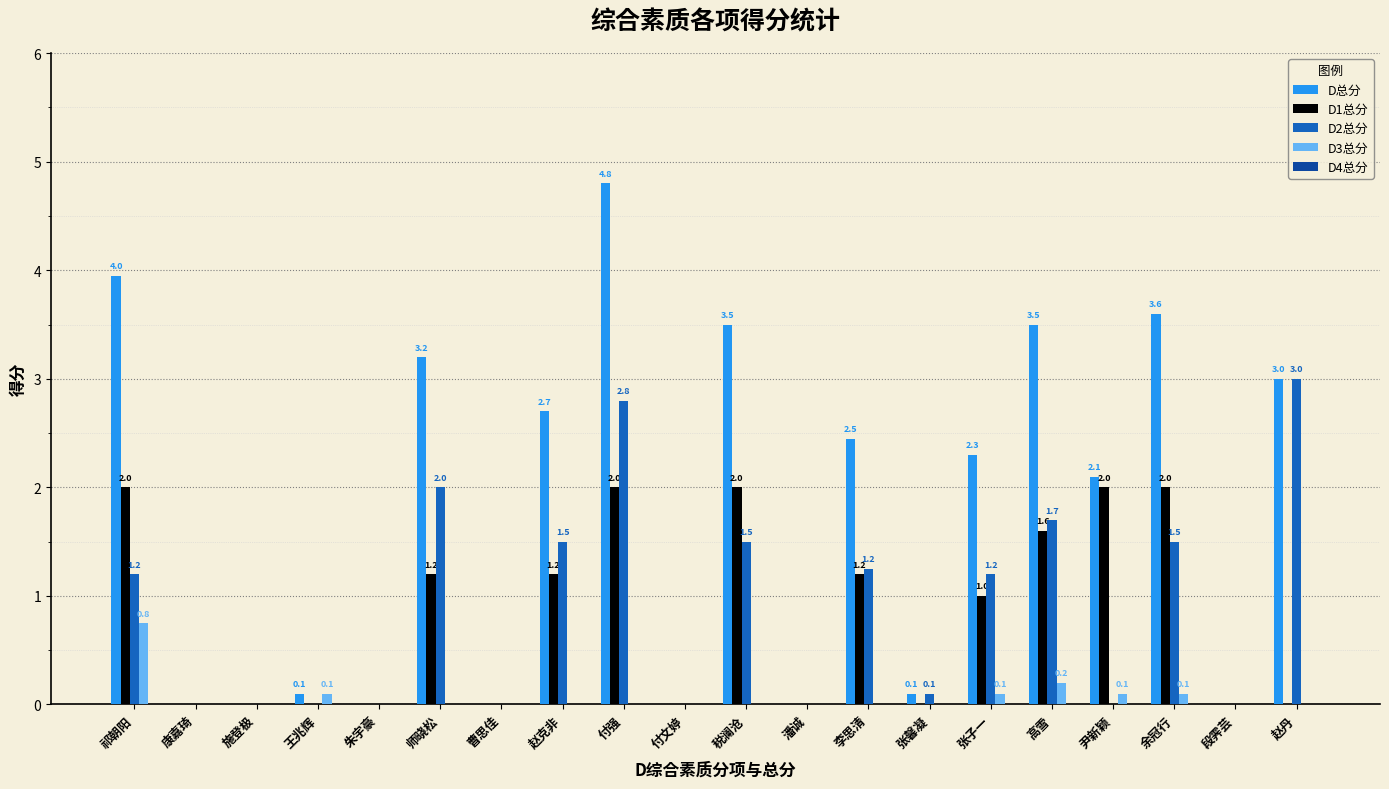

The value of D1总分 at 付强 is 2.0. True or false?

True